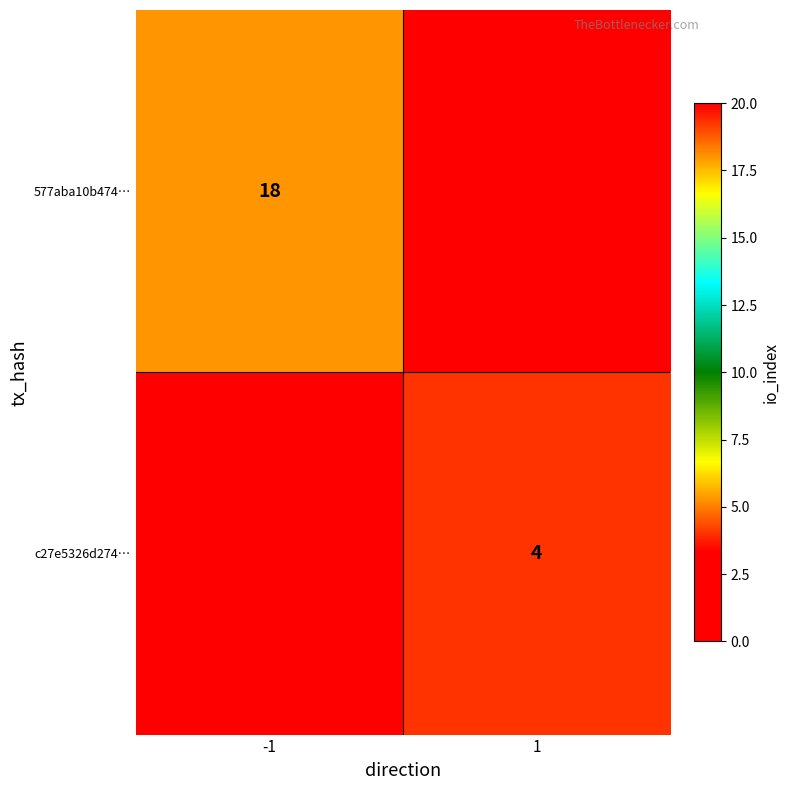

Is it true that 577aba10b474… equals 31 at -1?

False